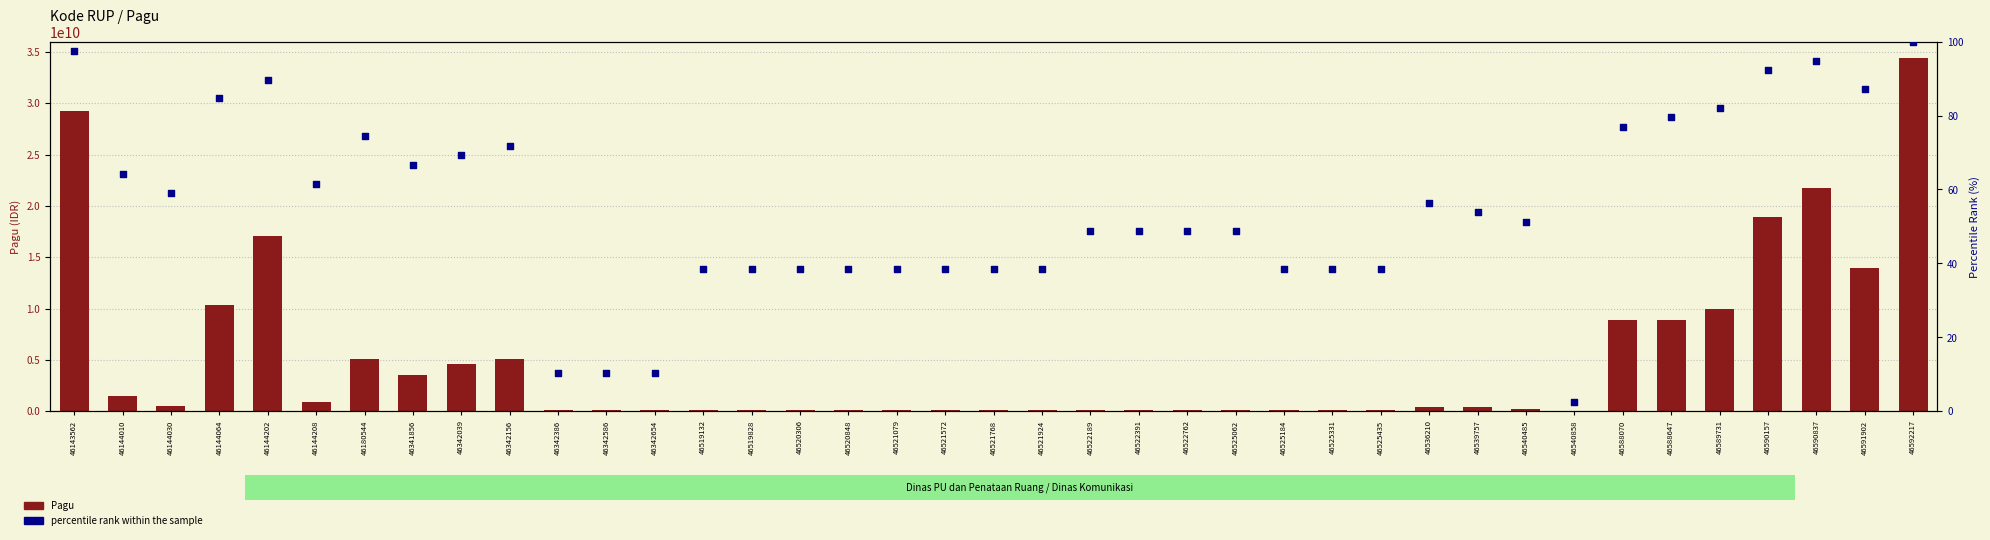

Which series contains the lowest Y value?

percentile rank within the sample